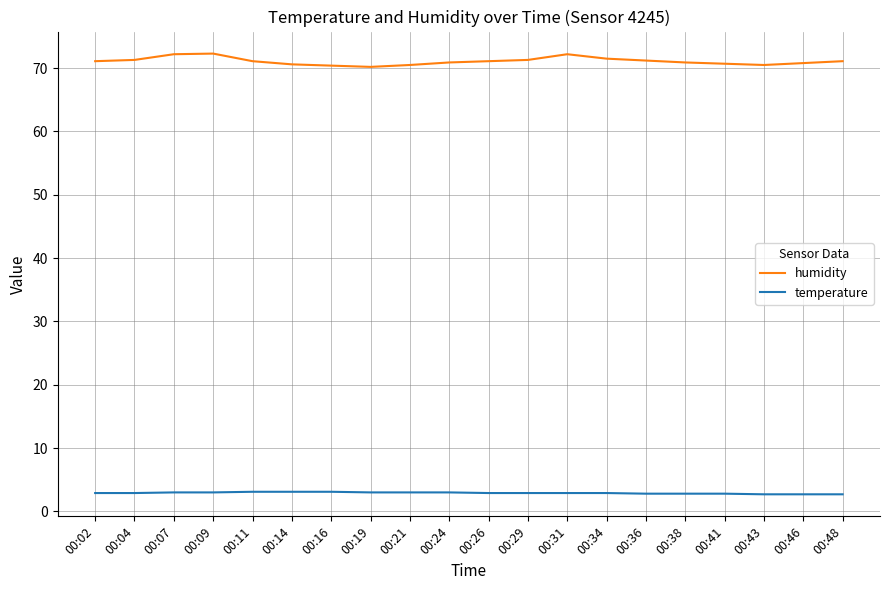

True or false: temperature and humidity intersect in this chart.

False